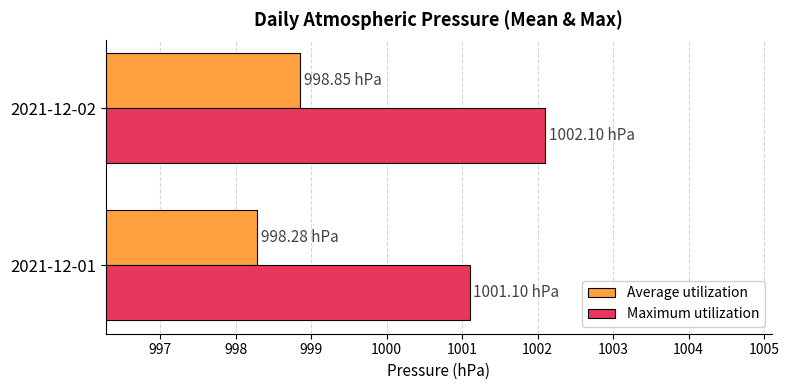

Between 2021-12-01 and 2021-12-02, which series saw the biggest shift?

Maximum utilization